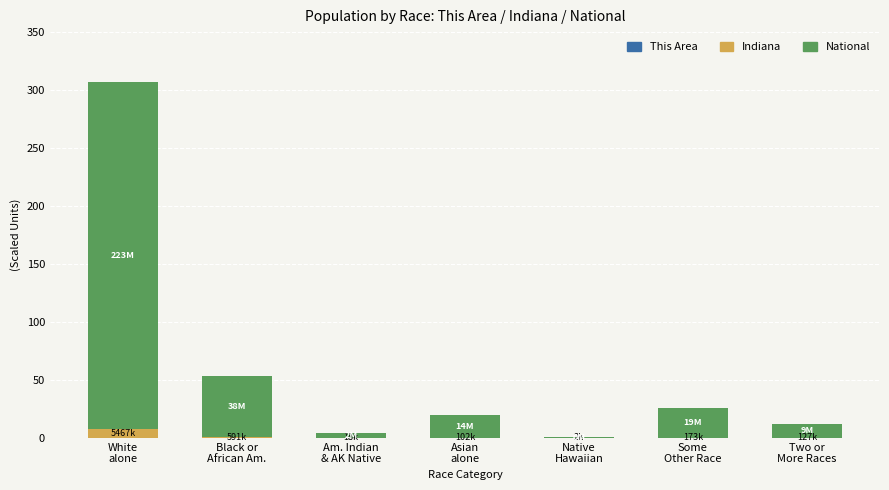

Does the chart contain stacked bars?

Yes